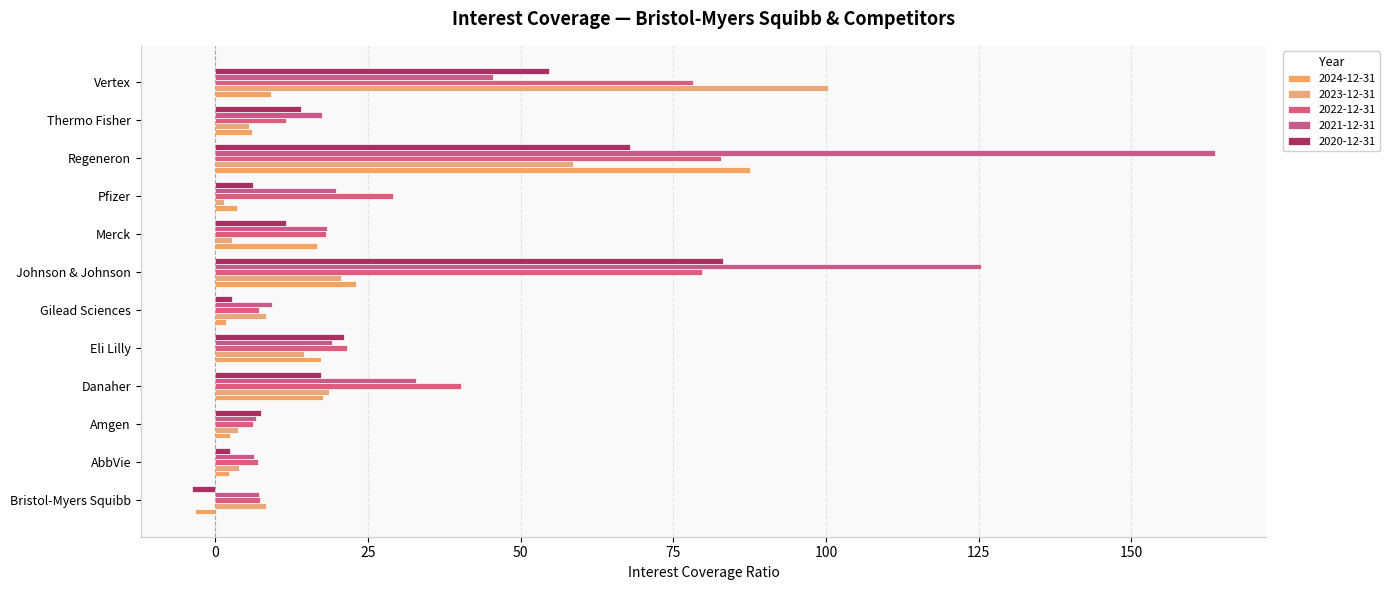

What is the sum of the 2022-12-31 values at Johnson & Johnson and Danaher?

120.0